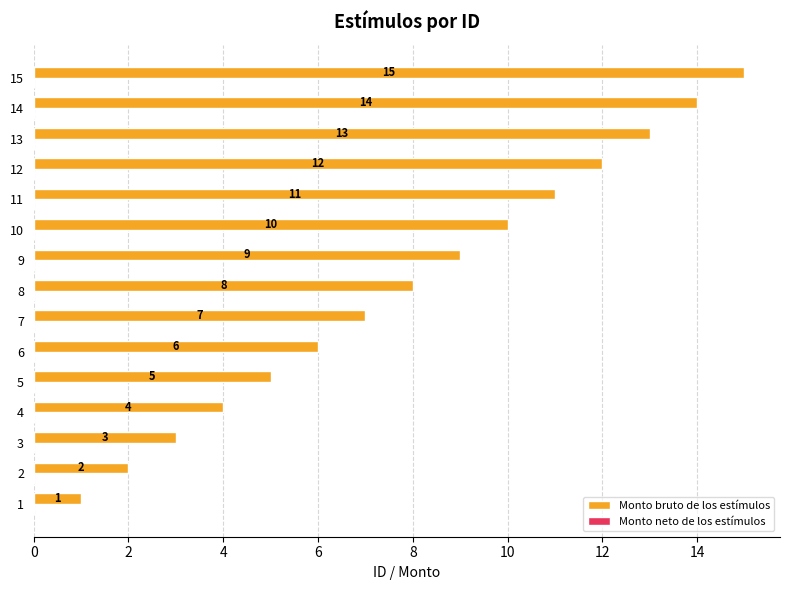

Which has a higher value, 8 or 6?

8